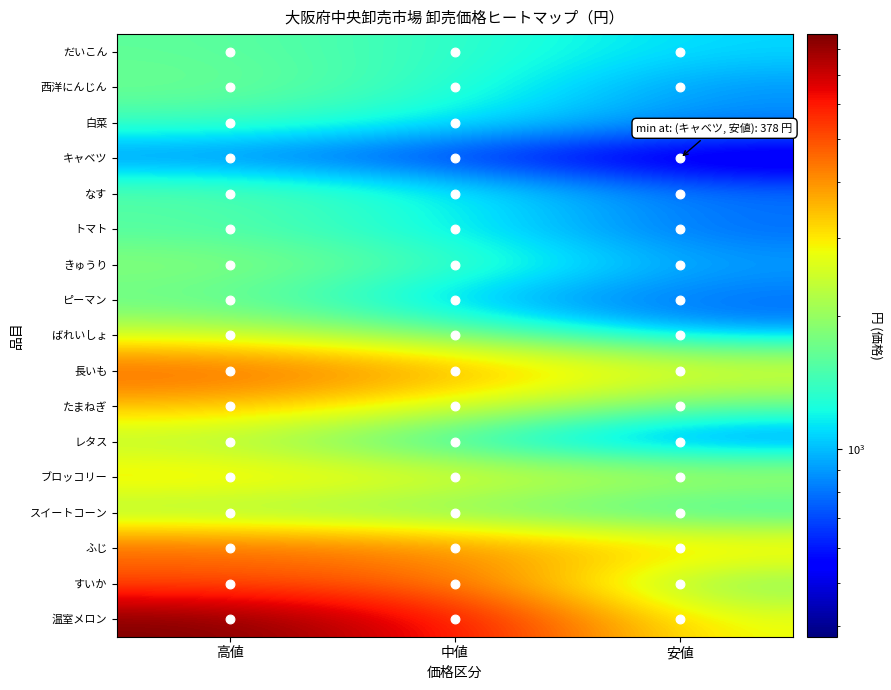

What is the greatest value displayed?

8640